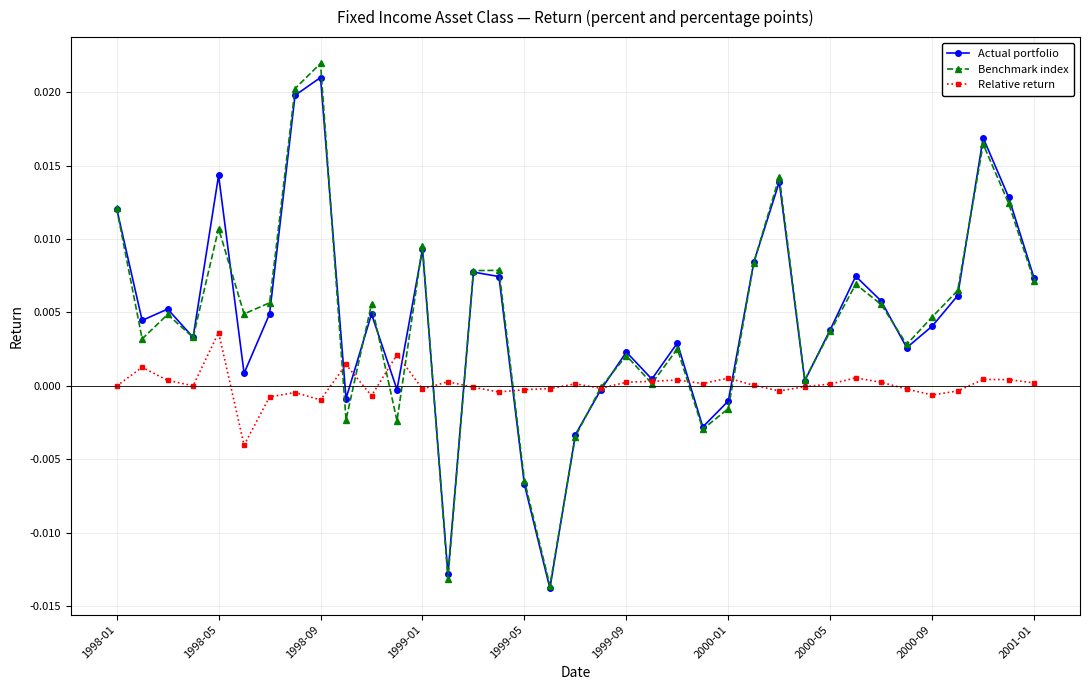

Does the chart display data point markers on the line(s)?

Yes